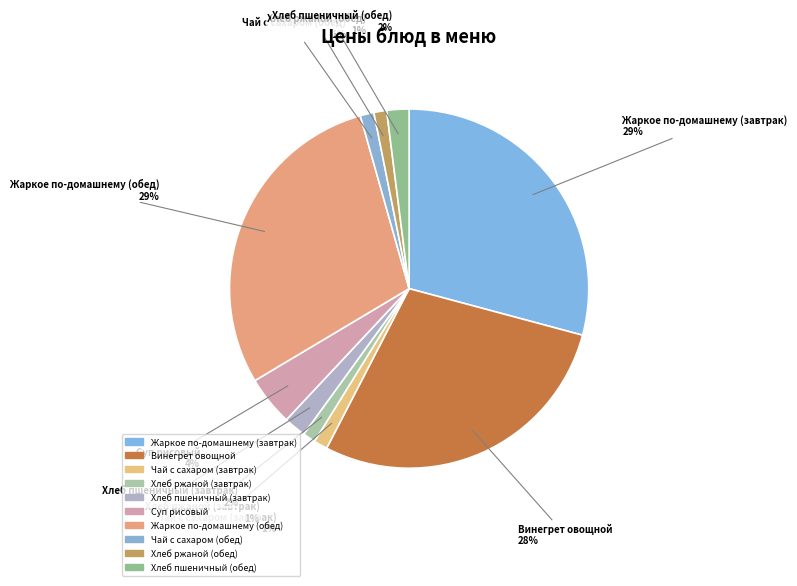

Does any single category account for the majority?

No